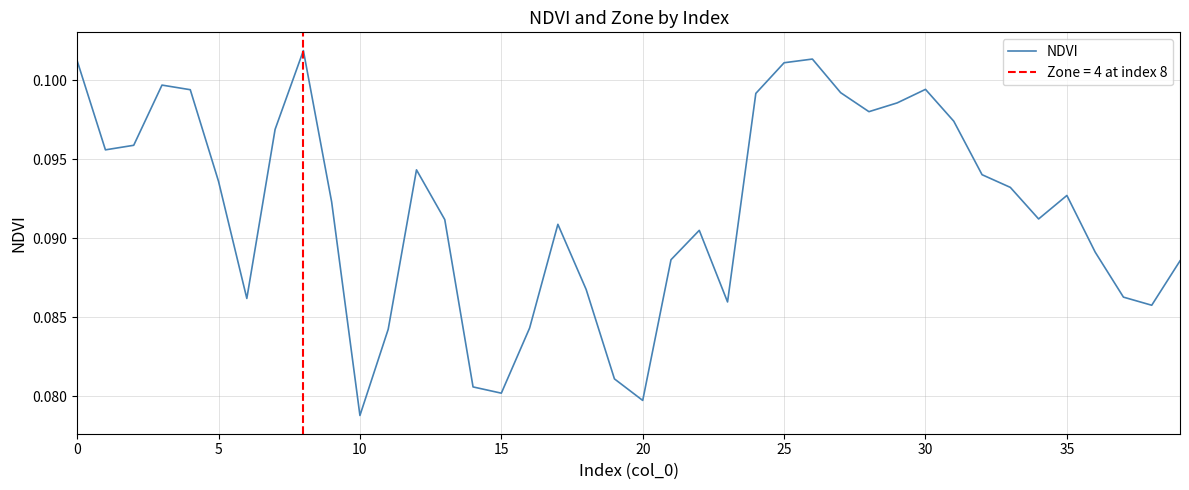

At which label is NDVI closest to 0?

10